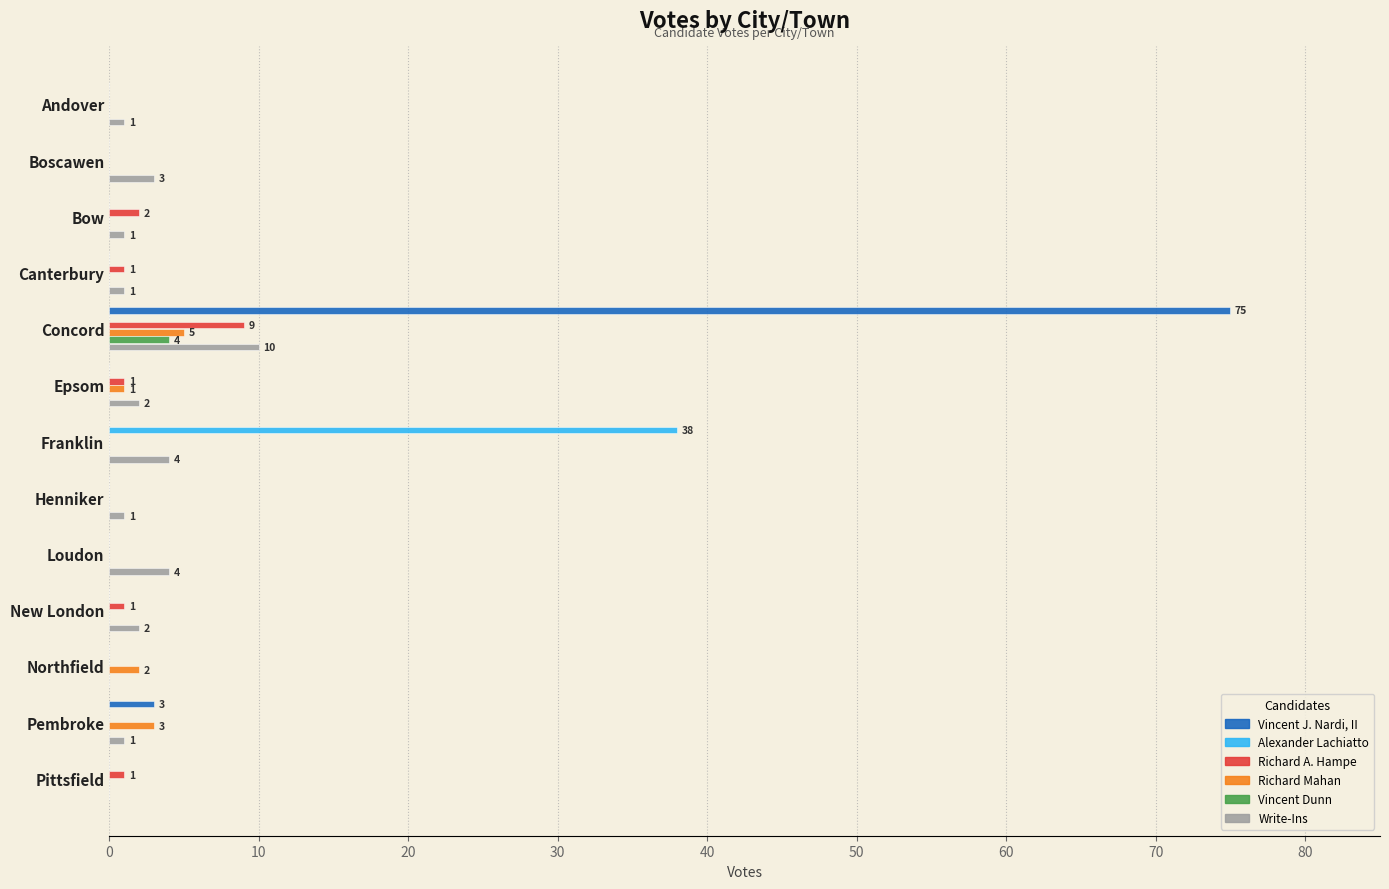

At which category is the sum across all series the highest?

Concord